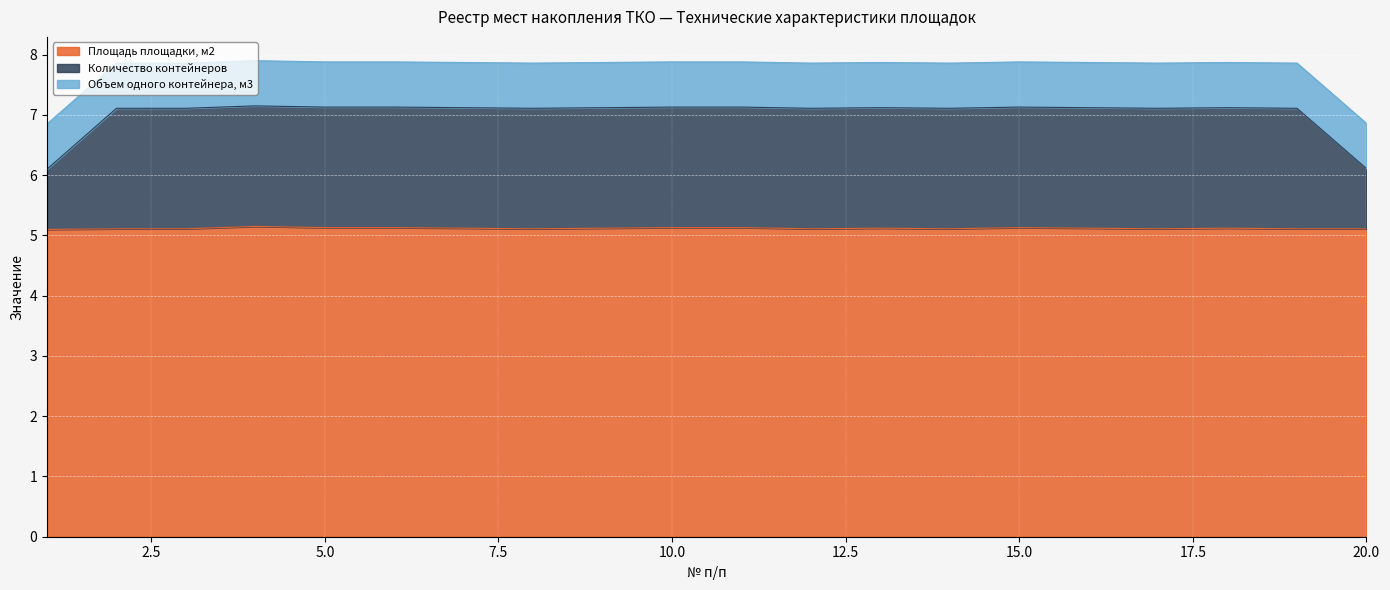

What is the value of the Количество контейнеров point at the 17th from the left?

7.1